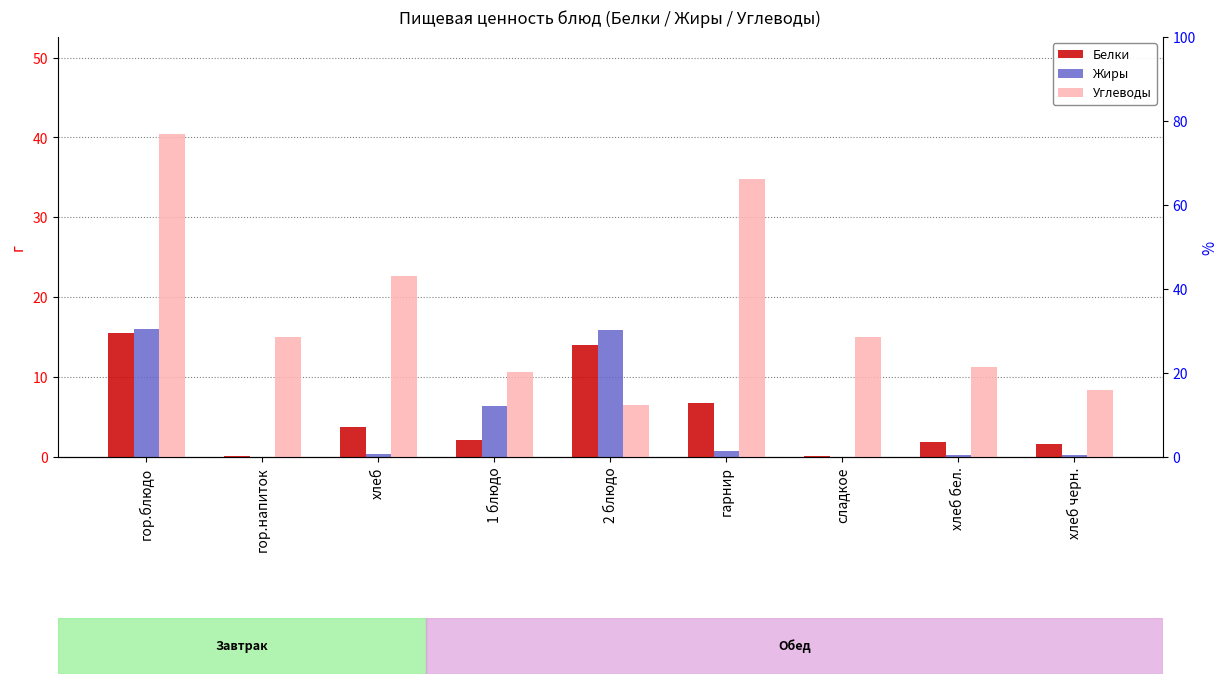

Which series changed the most between гор.напиток and 2 блюдо?

Жиры